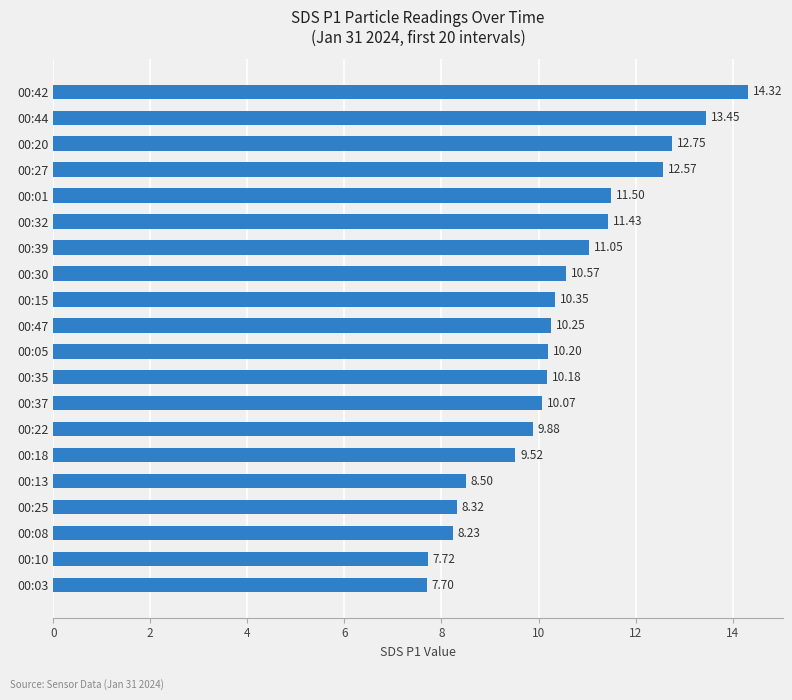

Does the chart contain any negative values?

No